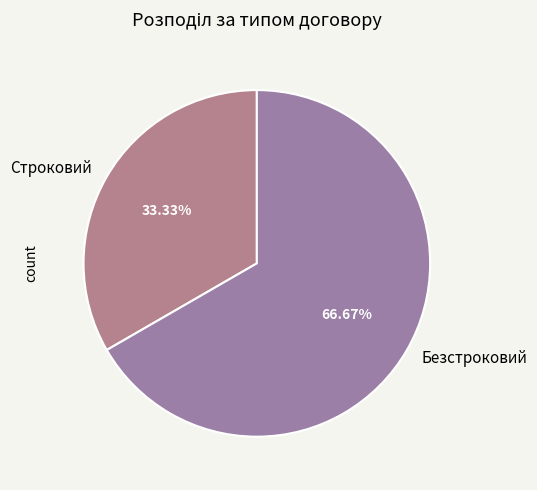

Which slice is the largest?

Безстроковий